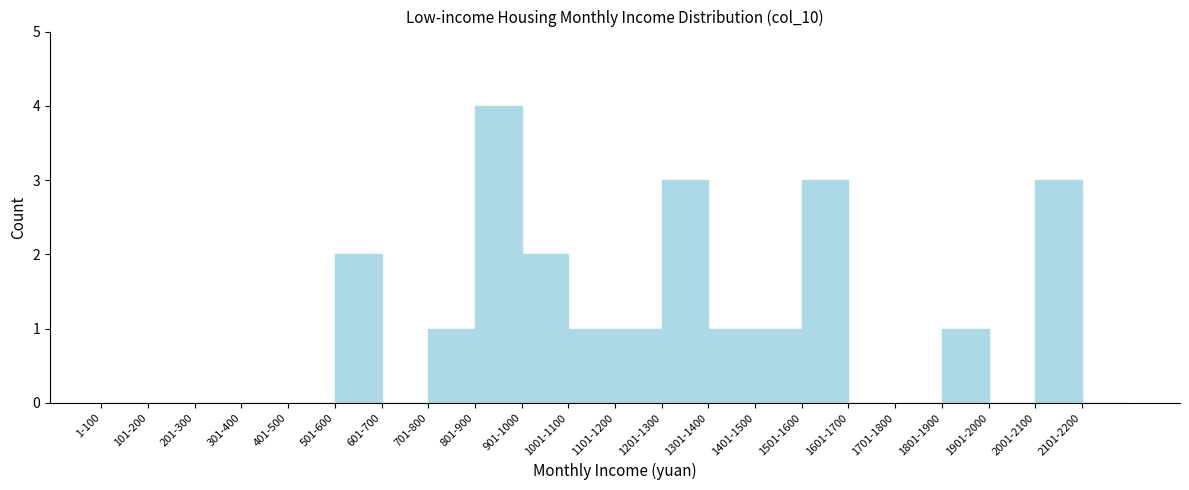

Reading right to left, list all the values displayed in this chart.

2101-2200=0	2001-2100=3	1901-2000=0	1801-1900=1	1701-1800=0	1601-1700=0	1501-1600=3	1401-1500=1	1301-1400=1	1201-1300=3	1101-1200=1	1001-1100=1	901-1000=2	801-900=4	701-800=1	601-700=0	501-600=2	401-500=0	301-400=0	201-300=0	101-200=0	1-100=0